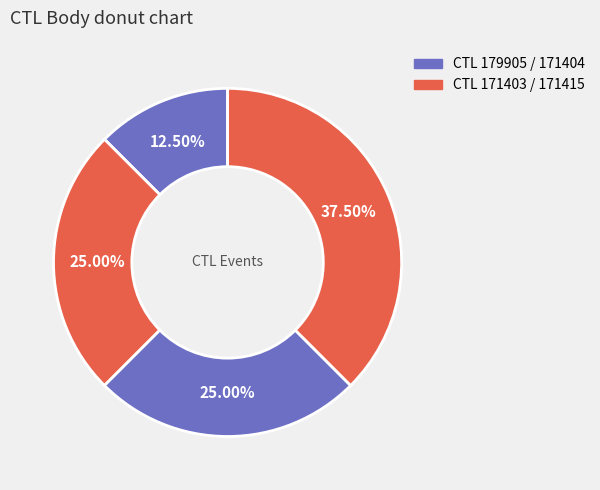

Does any single category account for the majority?

No